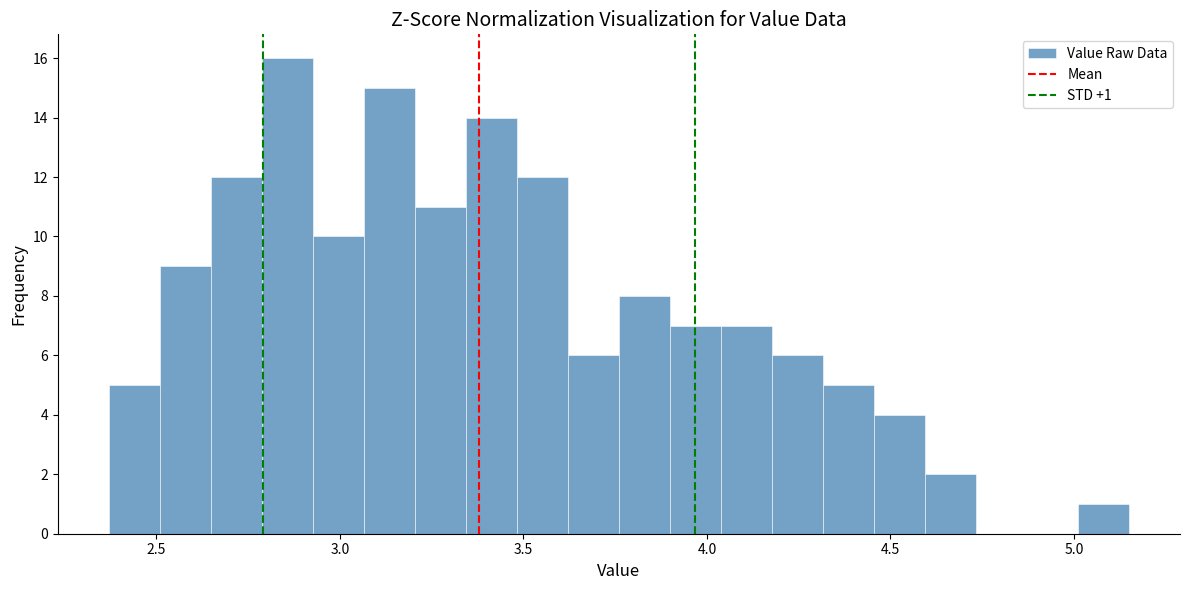

Around what value on the x-axis is the tallest bar? Give the approximate position of its centre, as read against the axis.

2.85